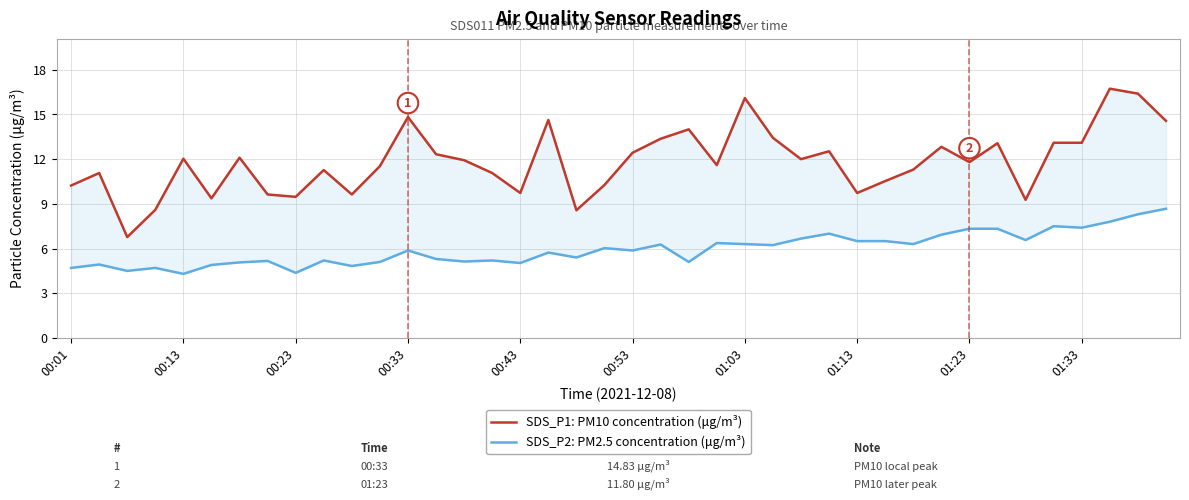

At which category is the sum across all series the highest?

38